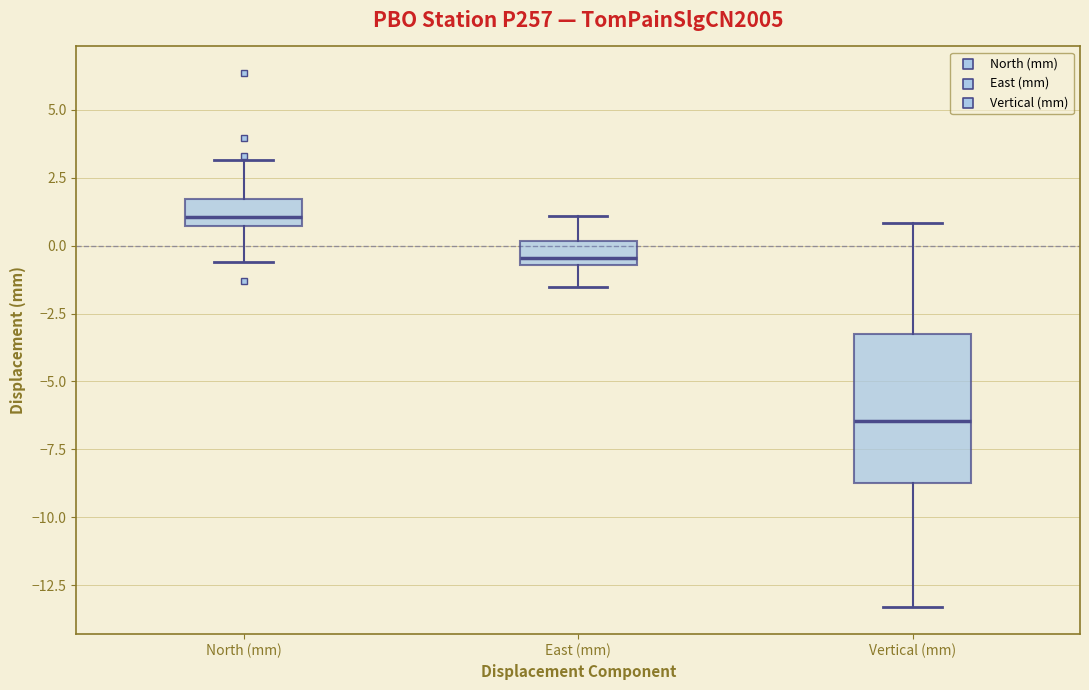

Reading left to right, transcribe this box plot: for each box, give where its median line is, the range the box spans, and where its two whiskers end, as read against the y-axis. The values are not printed on the chart, so give them approximately, as read against the axis.

North (mm): median 1.0, box 0.5 to 1.5, whiskers -0.5 to 3.0
East (mm): median -0.5 (just above the box's lower edge), box -0.5 to 0.0, whiskers -1.5 to 1.0
Vertical (mm): median -6.5, box -8.5 to -3.0, whiskers -13.5 to 1.0